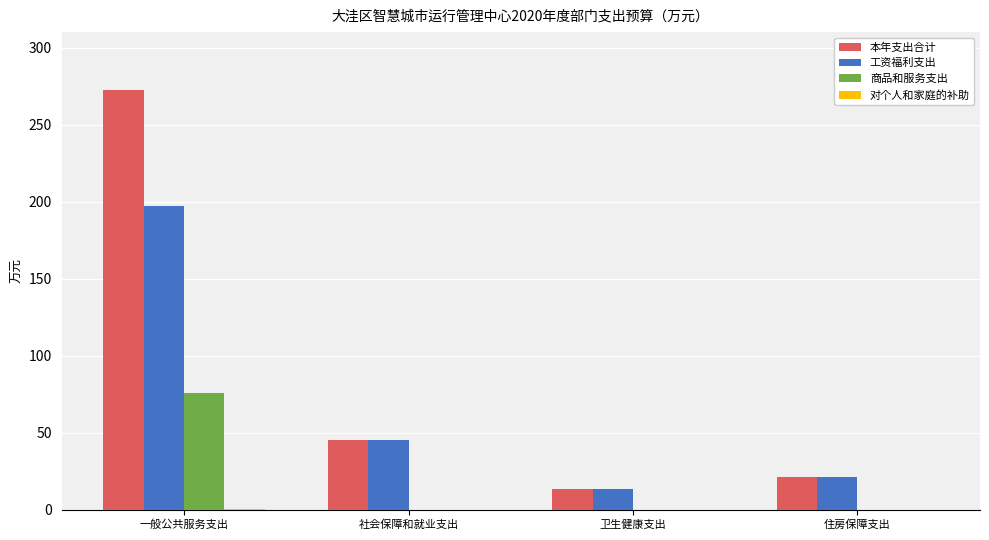

What is the approximate value of 商品和服务支出 at 一般公共服务支出?

75.5